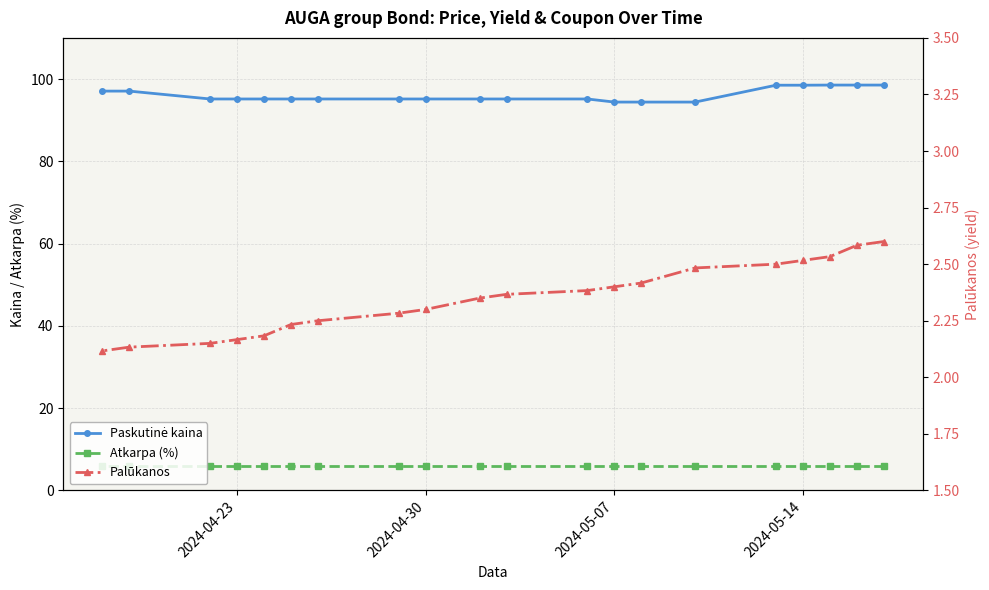

How many categories are shown in the chart?

20